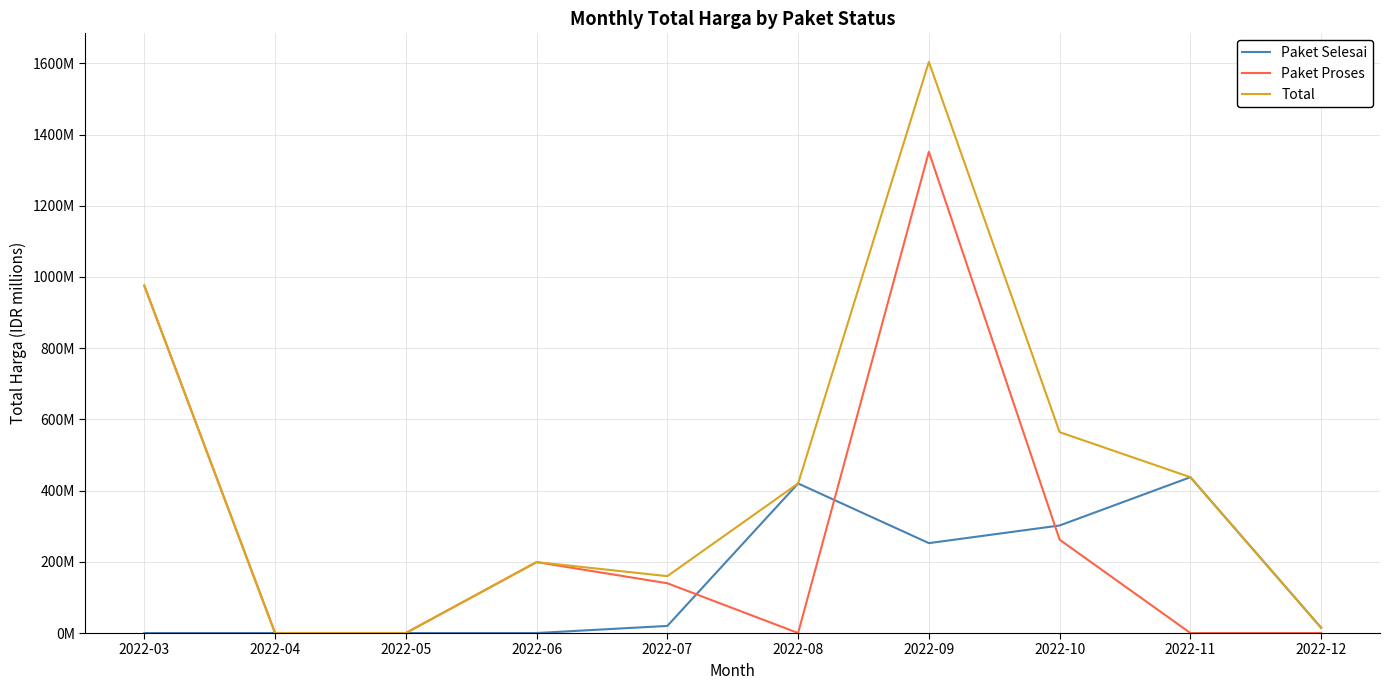

What are all the series names shown in the legend?

Paket Selesai, Paket Proses, Total